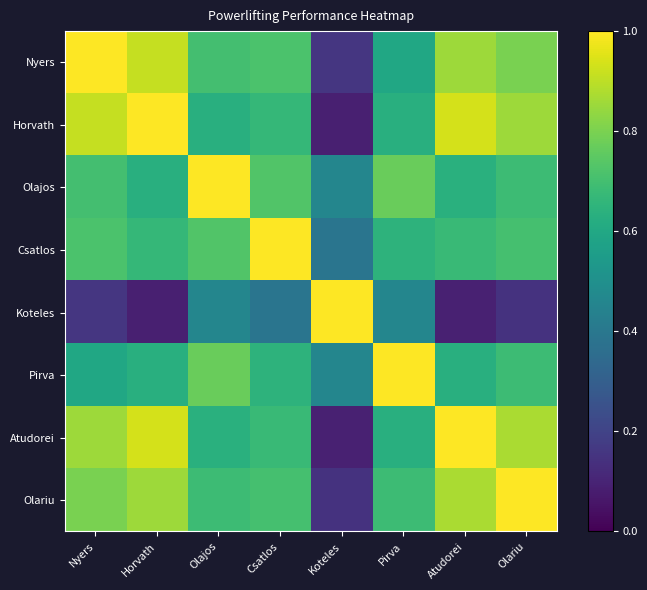

How many distinct data groups are displayed?

8